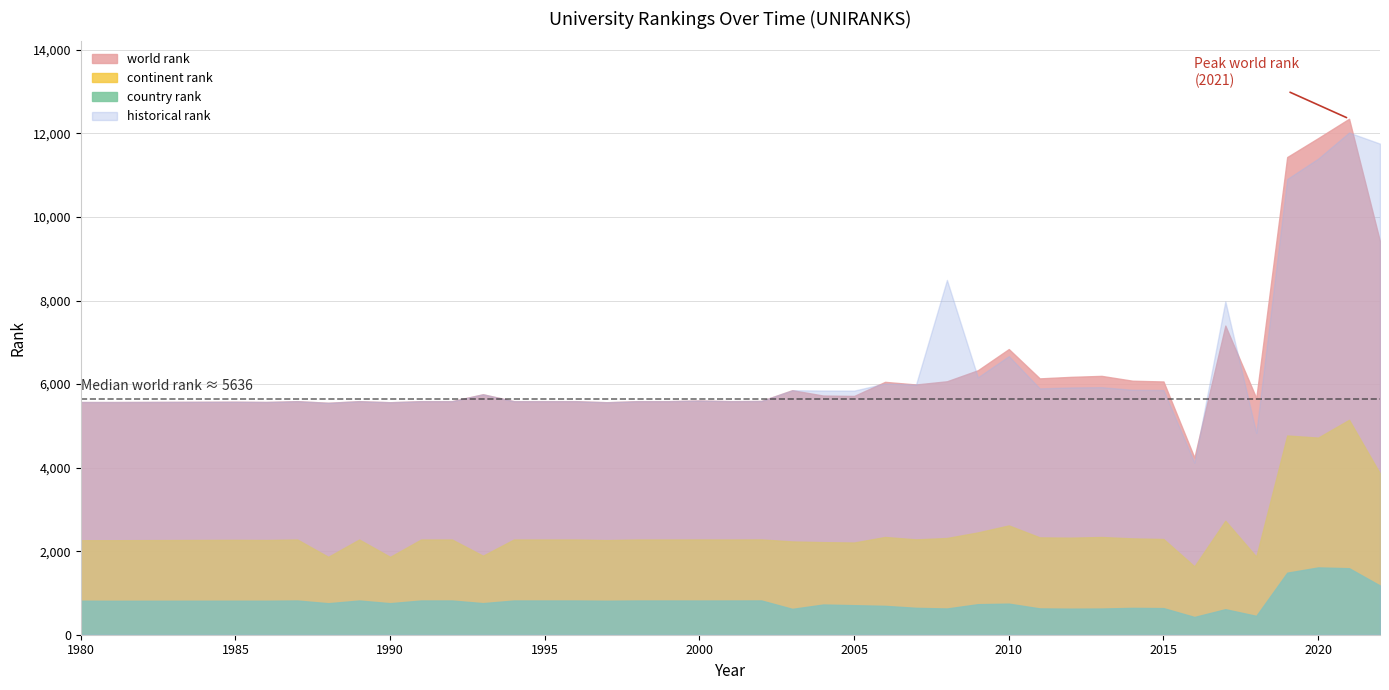

True or false: world rank has more than 2 interior local peaks.

True